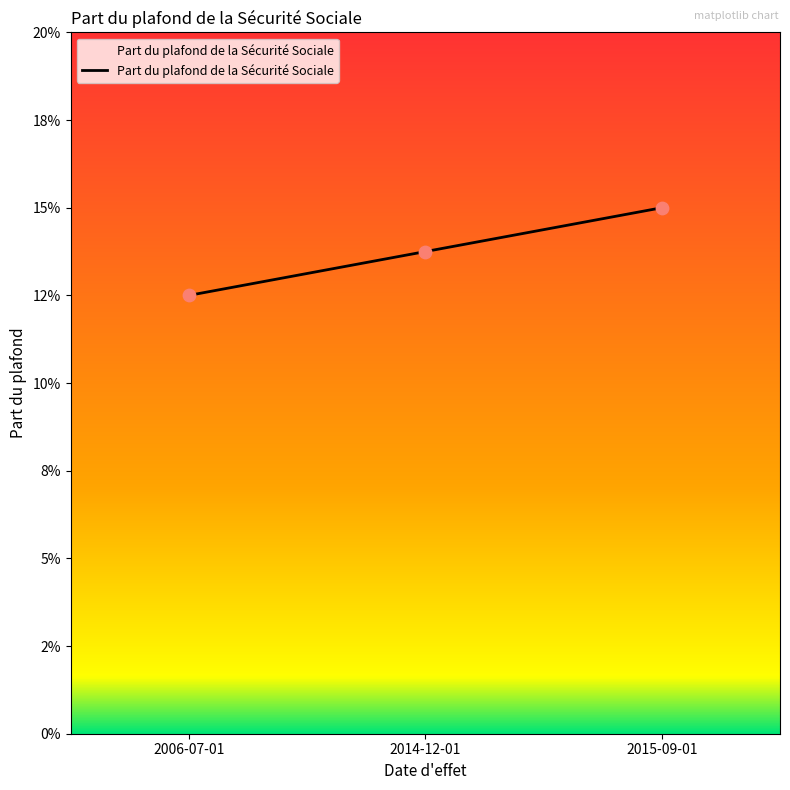

Which has a higher value, 2006-07-01 or 2015-09-01?

2015-09-01